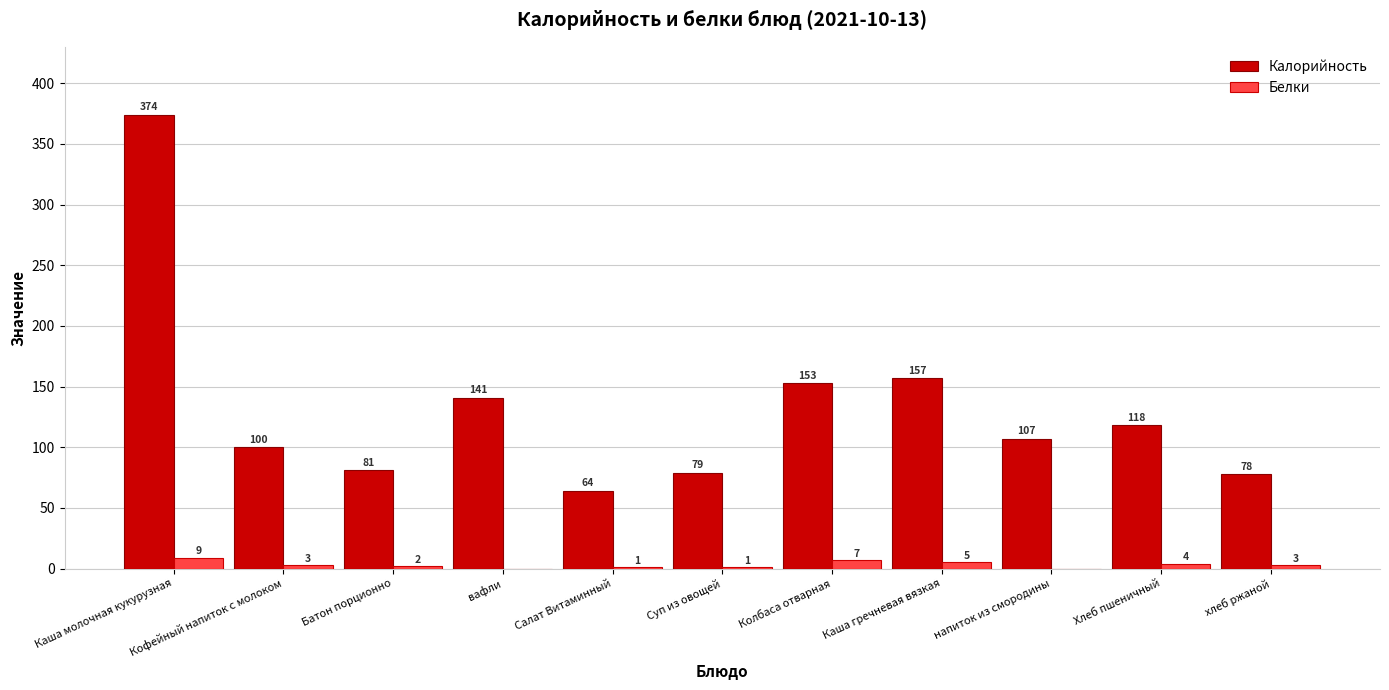

What is the difference between the Белки values at Колбаса отварная and напиток из смородины?

7